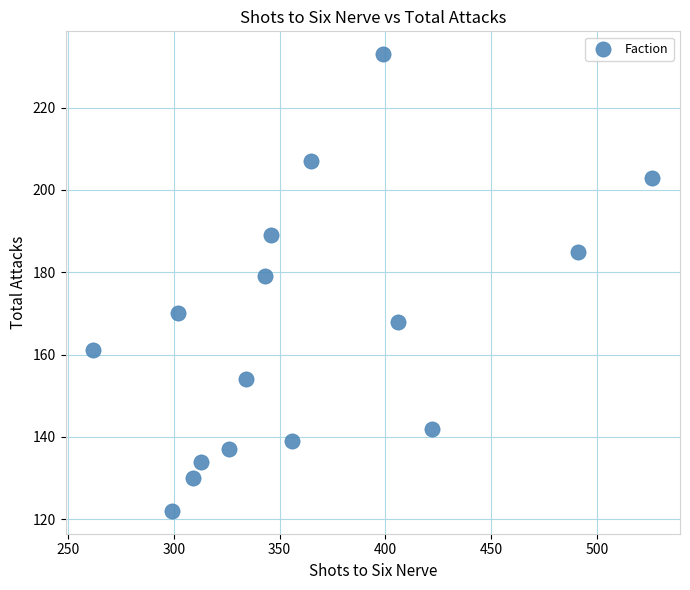

What is the range of X values (max minus min)?

264